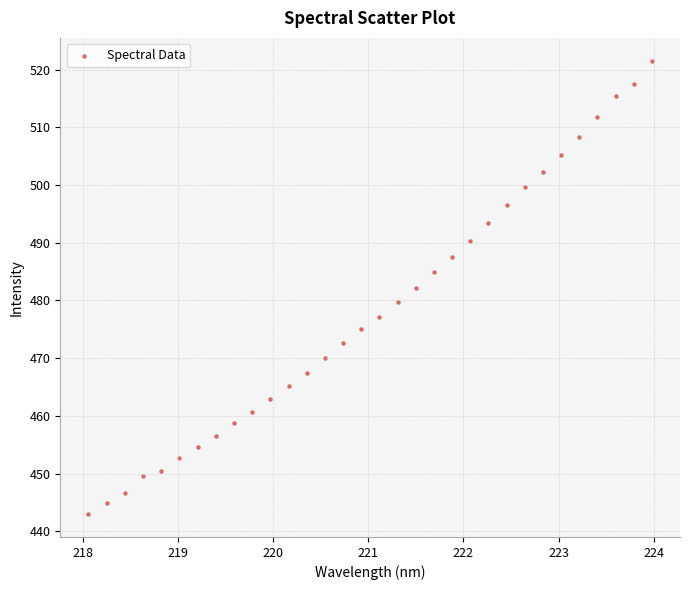

What is the range of X values (max minus min)?

5.9